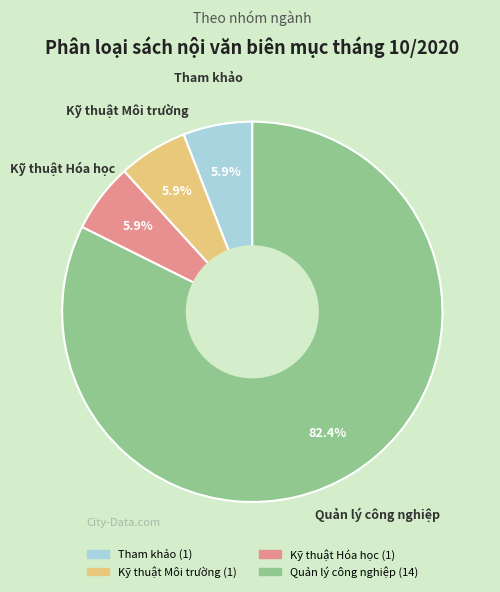

Is it true that Tham khảo is 1% of the pie?

False